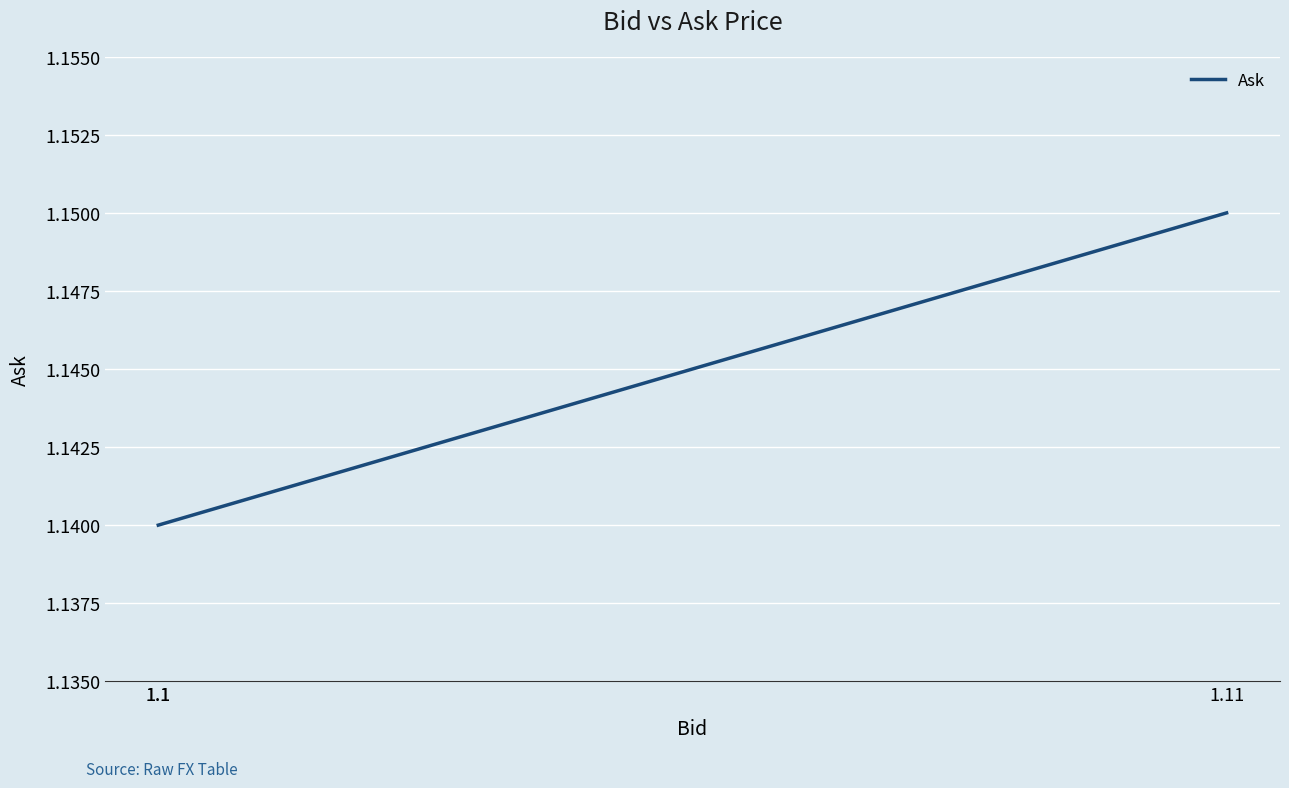

The value at 1.1 is 1.1. True or false?

True